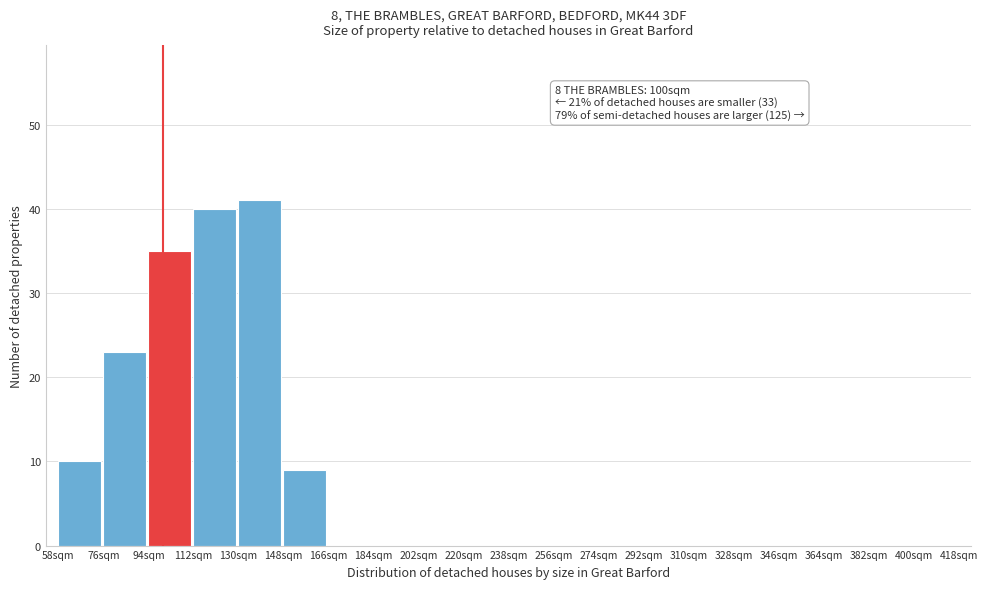

Which range on the x-axis has the tallest bar?

130 to 148